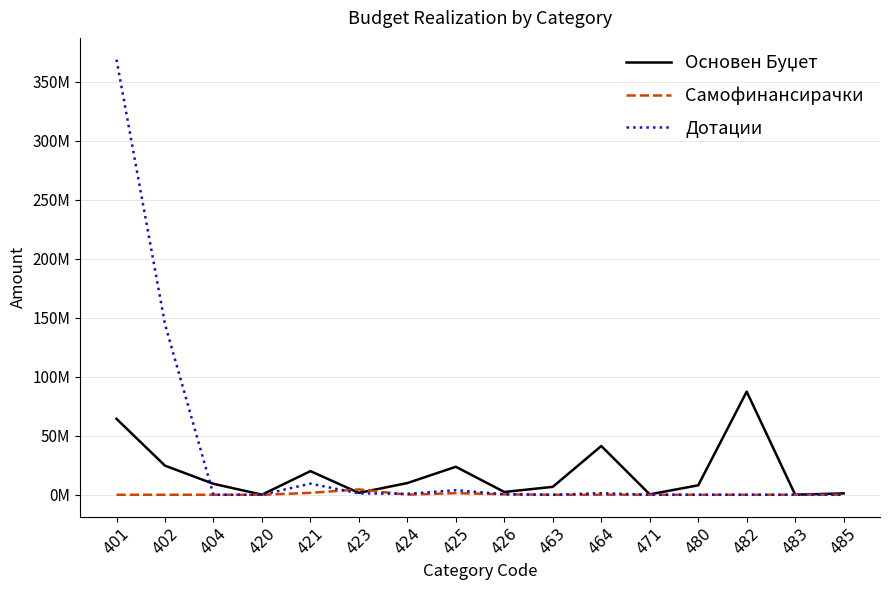

Does the chart have visible grid lines?

Yes